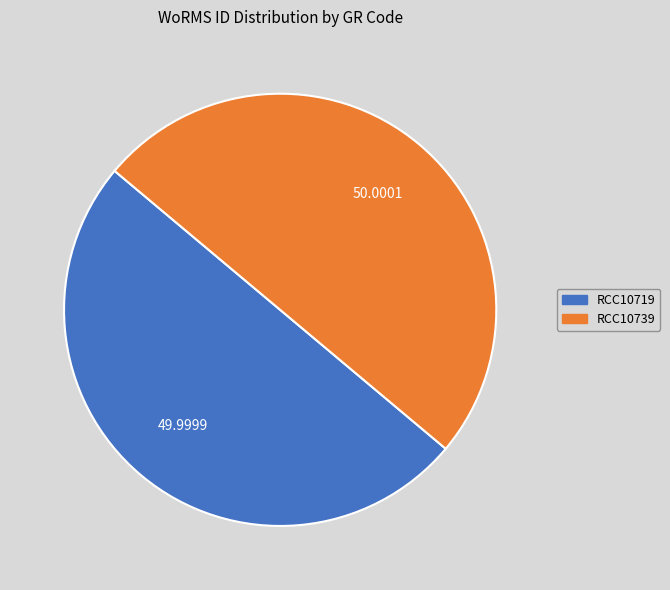

What is the ratio of the value at RCC10719 to the value at RCC10739?

1.0